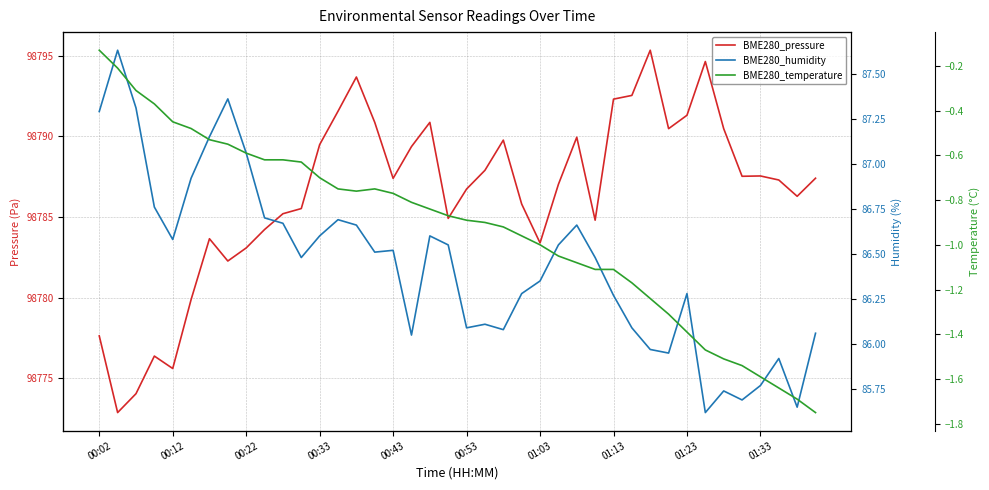

What is the greatest value displayed?

98795.3